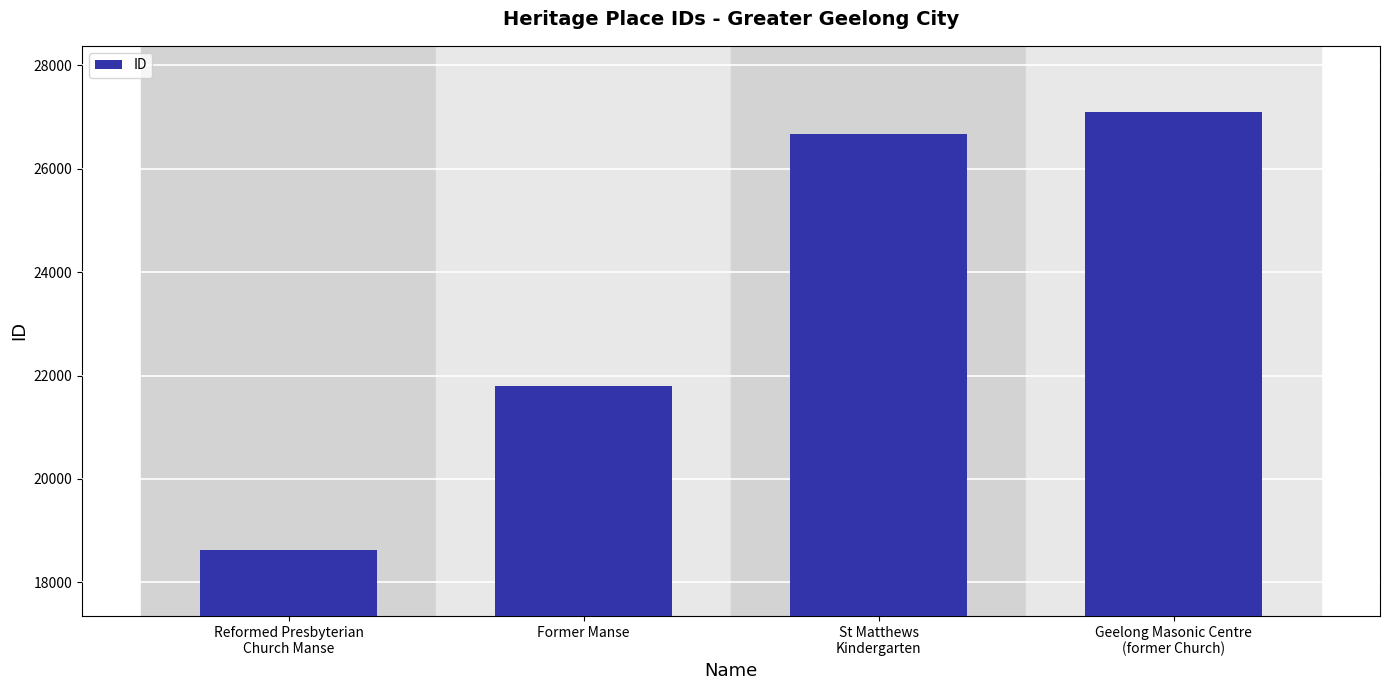

At which label is the value closest to 22863?

Former Manse